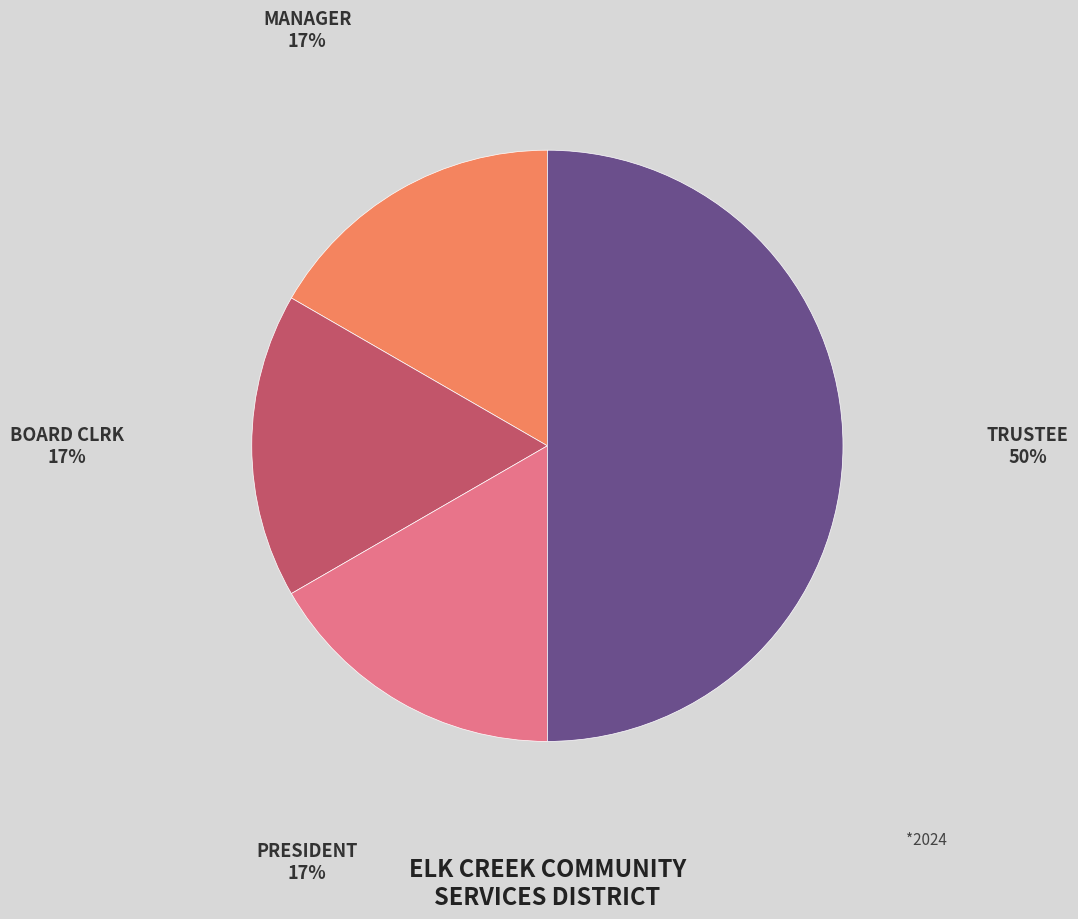

To the nearest percent, what is the average slice percentage?

25%